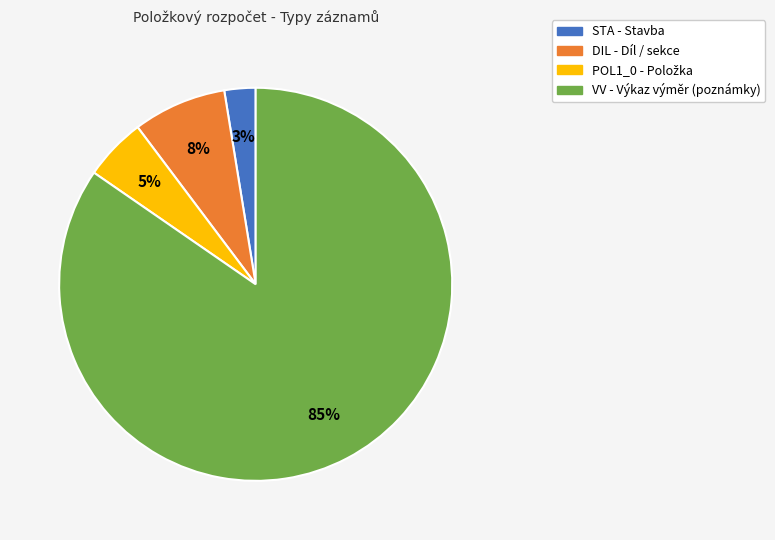

The STA slice represents 8% of the pie. True or false?

False